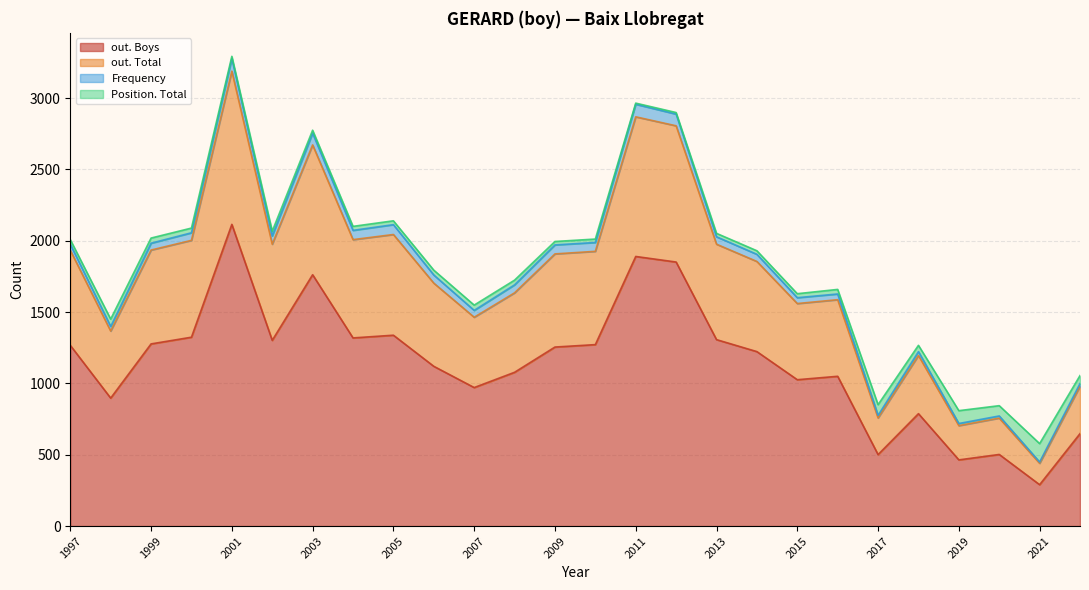

Where is Frequency nearest to the value 48?

2007